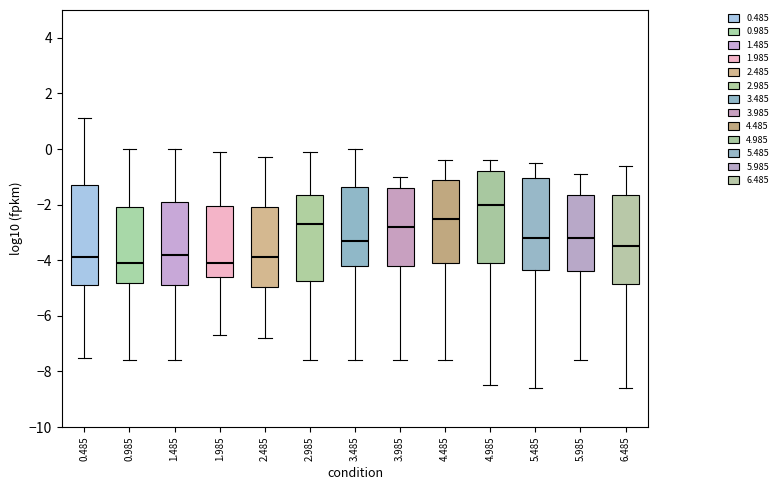

Comparing the boxes themselves (not the whiskers), which one is the tallest?

0.485